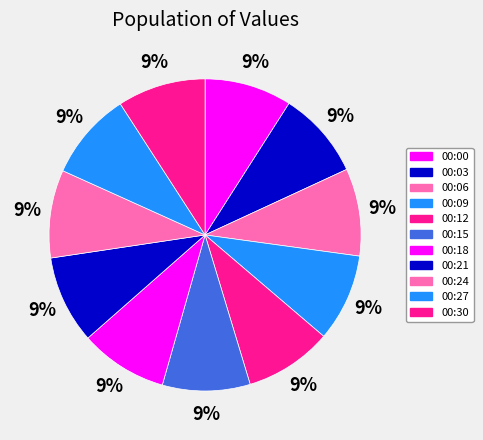

Which slice is the smallest?

00:00